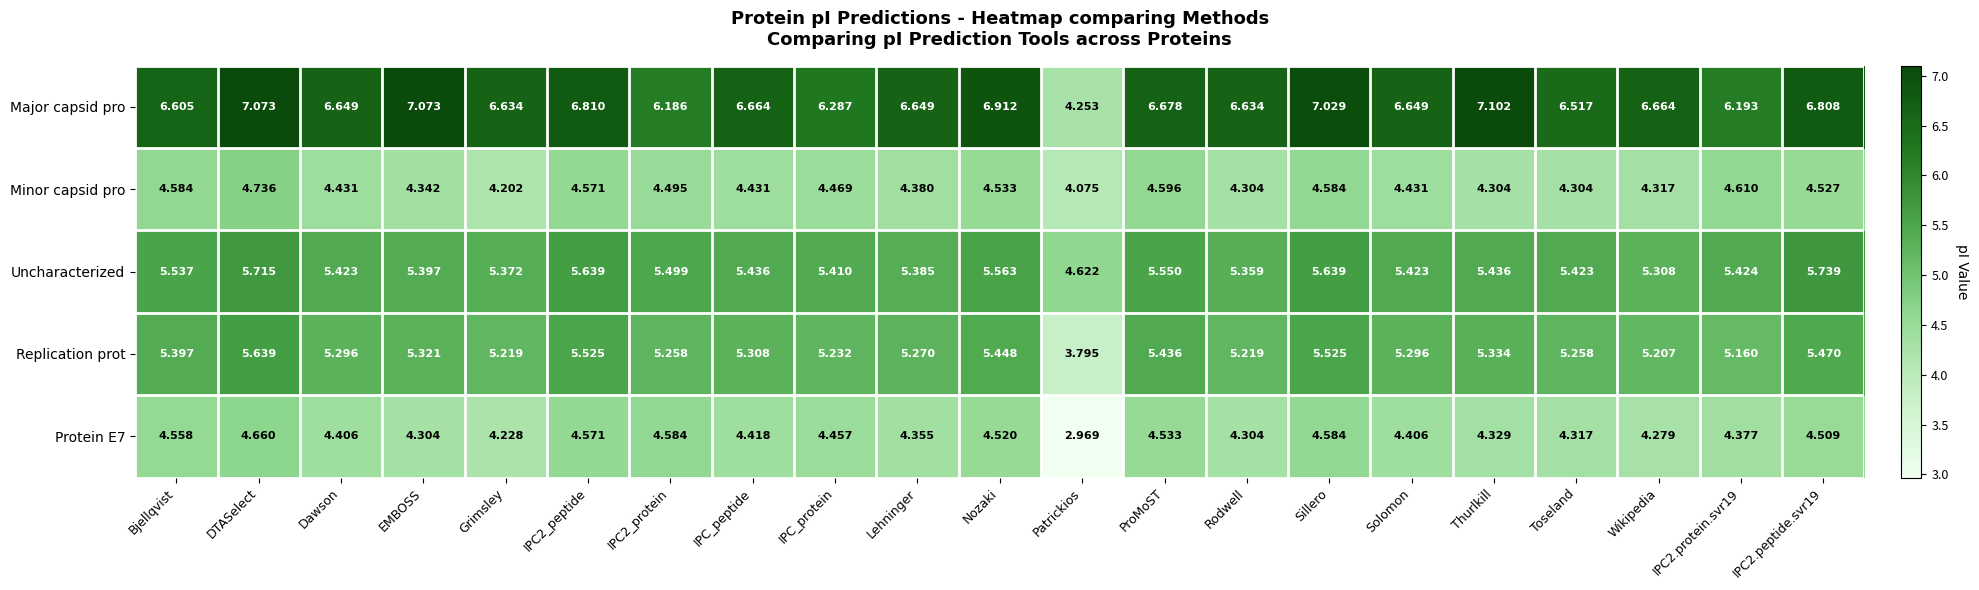

Which series has the widest spread of values?

Major capsid pro